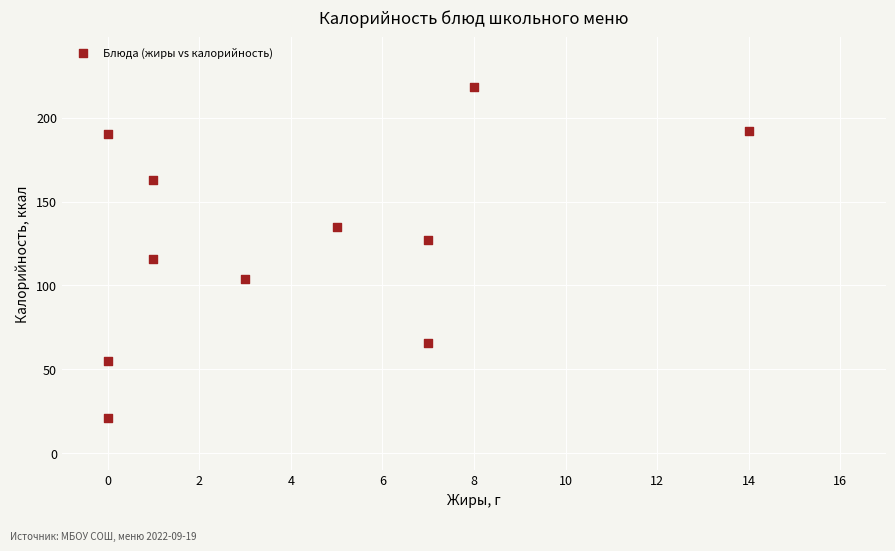

What is the range of Y values (max minus min)?

197